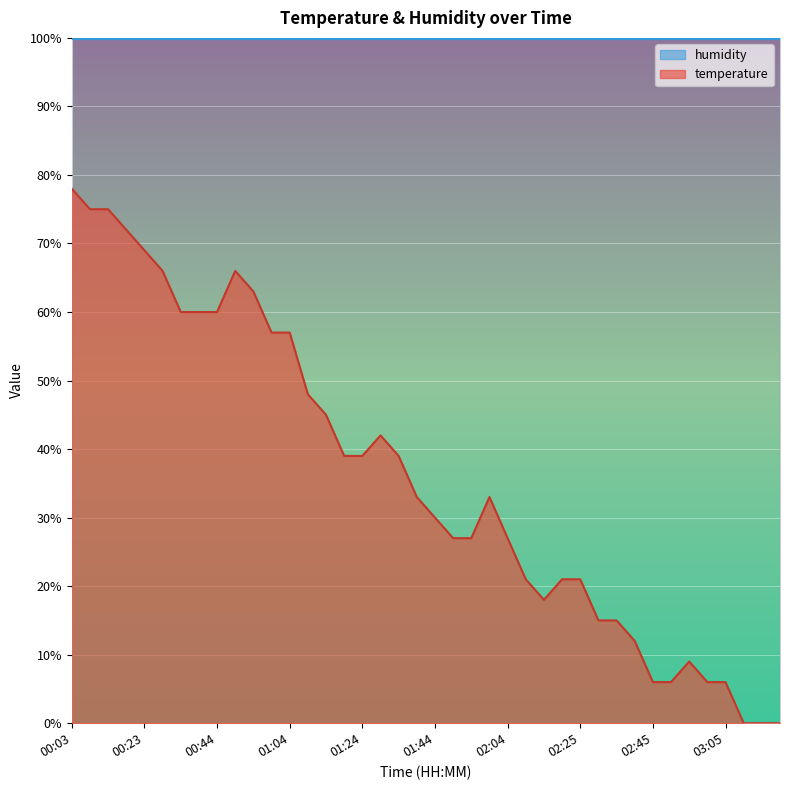

List the labels in order of value, smallest first.

03:10, 03:15, 03:20, 02:45, 02:50, 03:00, 03:05, 02:55, 02:40, 02:30, 02:35, 02:15, 02:09, 02:20, 02:25, 01:49, 01:54, 02:04, 01:44, 01:39, 01:59, 01:19, 01:24, 01:34, 01:29, 01:14, 01:09, 00:59, 01:04, 00:34, 00:39, 00:44, 00:54, 00:28, 00:49, 00:23, 00:18, 00:08, 00:13, 00:03